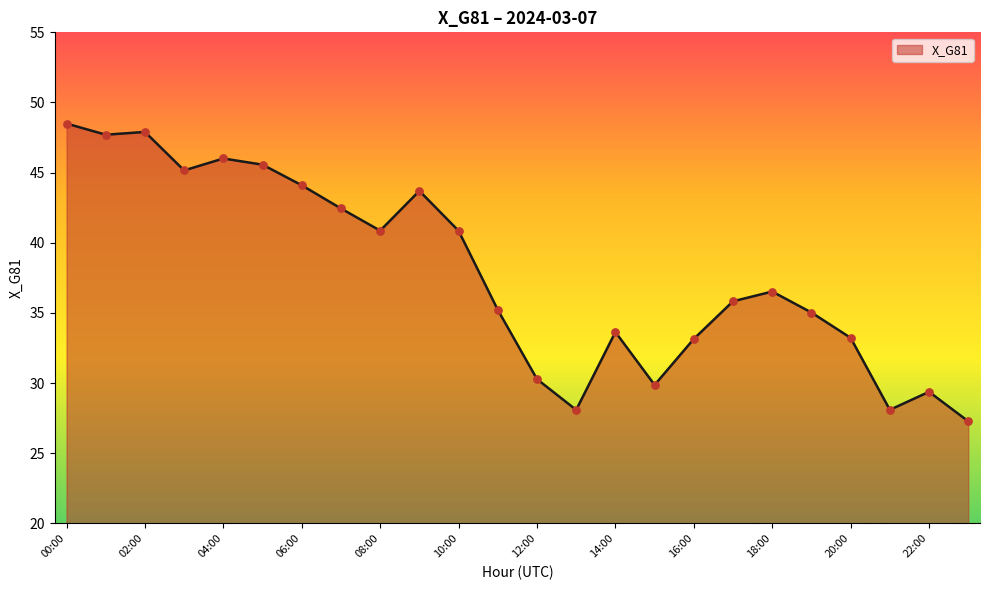

What is the smallest value displayed?

27.3